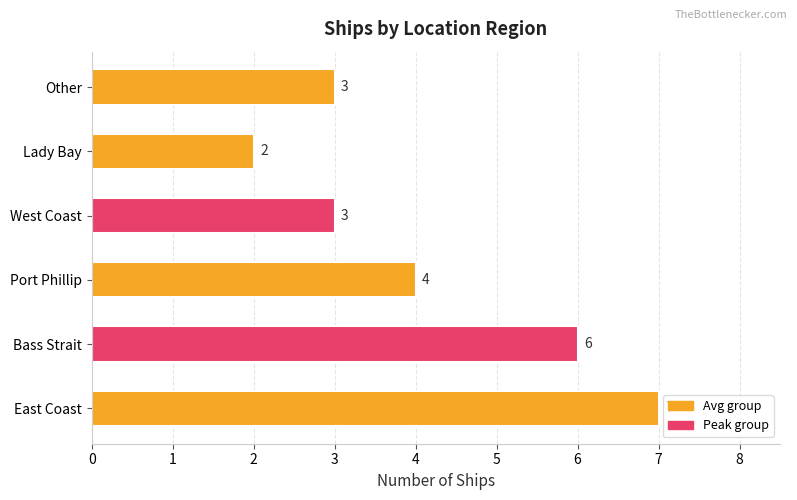

Count the values in the range 3 to 6.

4